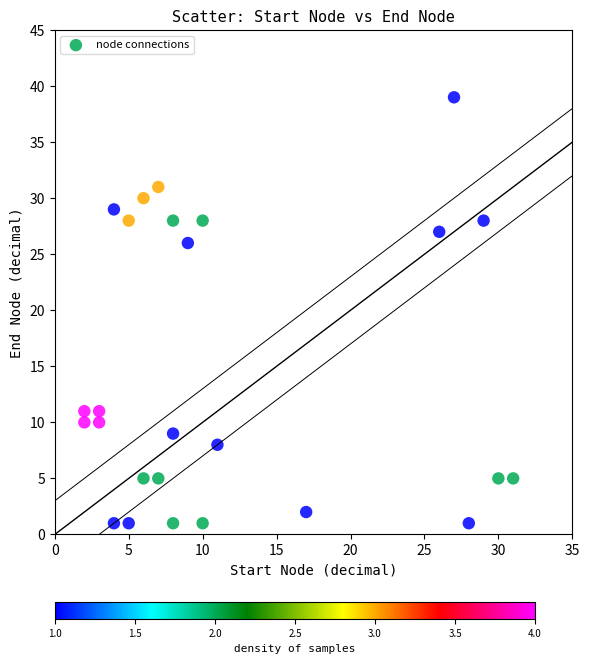

What is the range of Y values (max minus min)?

38